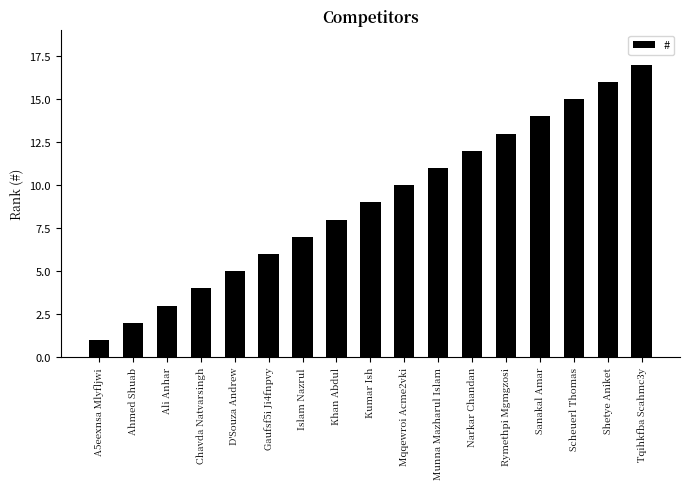

What is the label of the 7th bar from the right?

Munna Mazharul Islam